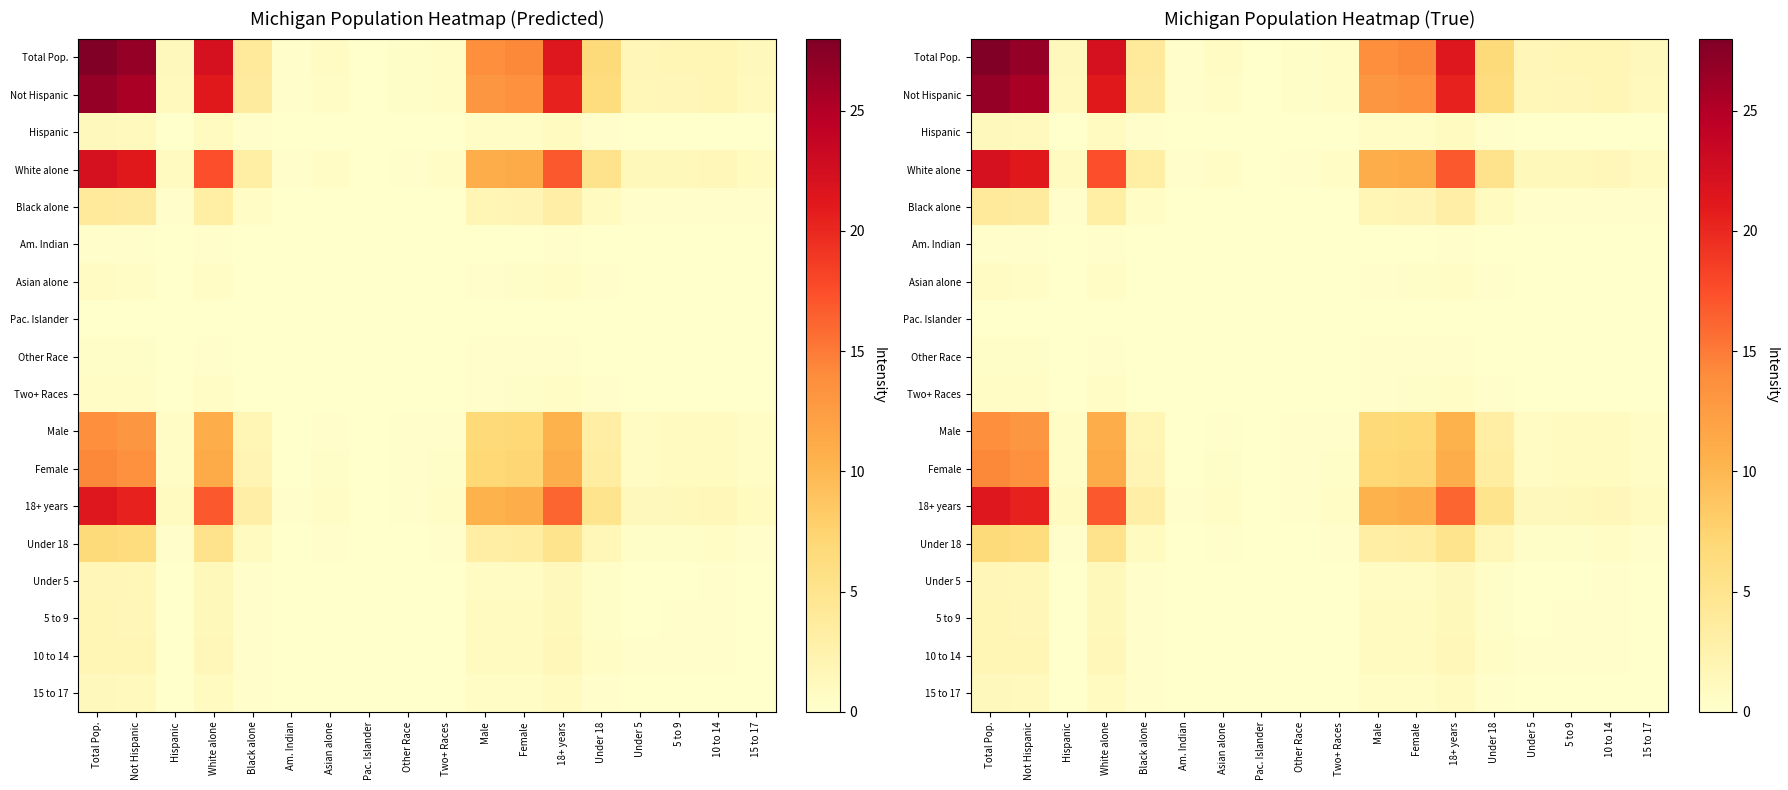

Which category has the highest value in the White alone series?

Total Pop.